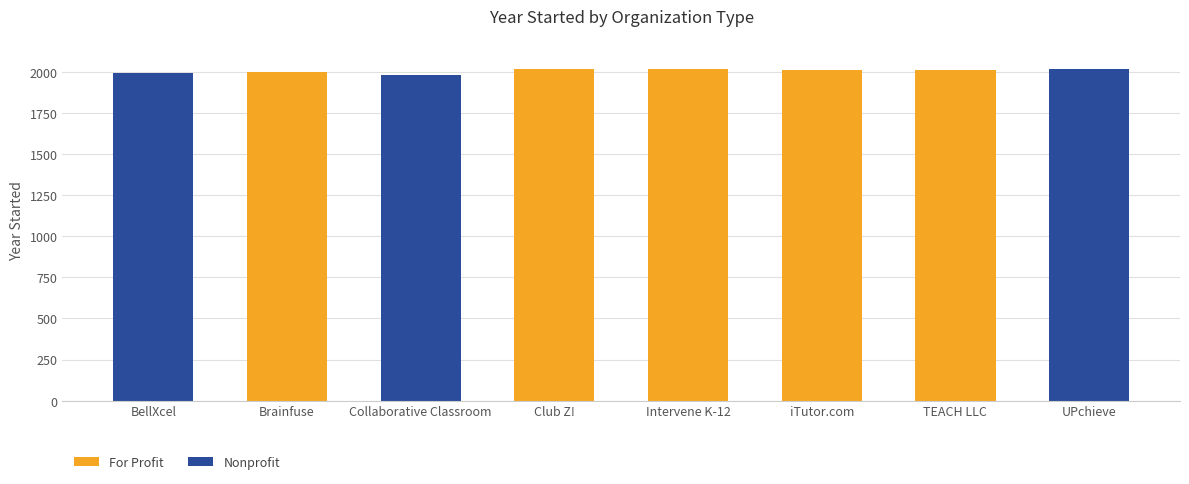

How many data points in Nonprofit are above 0?

3